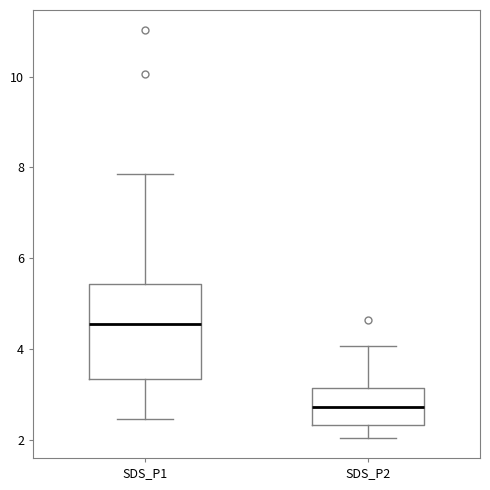

Reading left to right, read every box against the y-axis: the position of its median line, the range the box covers, and the ends of its whiskers. The values are not printed on the chart, so give them approximately, as read against the axis.

SDS_P1: median 4.6, box 3.4 to 5.4, whiskers 2.4 to 7.8
SDS_P2: median 2.8, box 2.4 to 3.2, whiskers 2.0 to 4.0